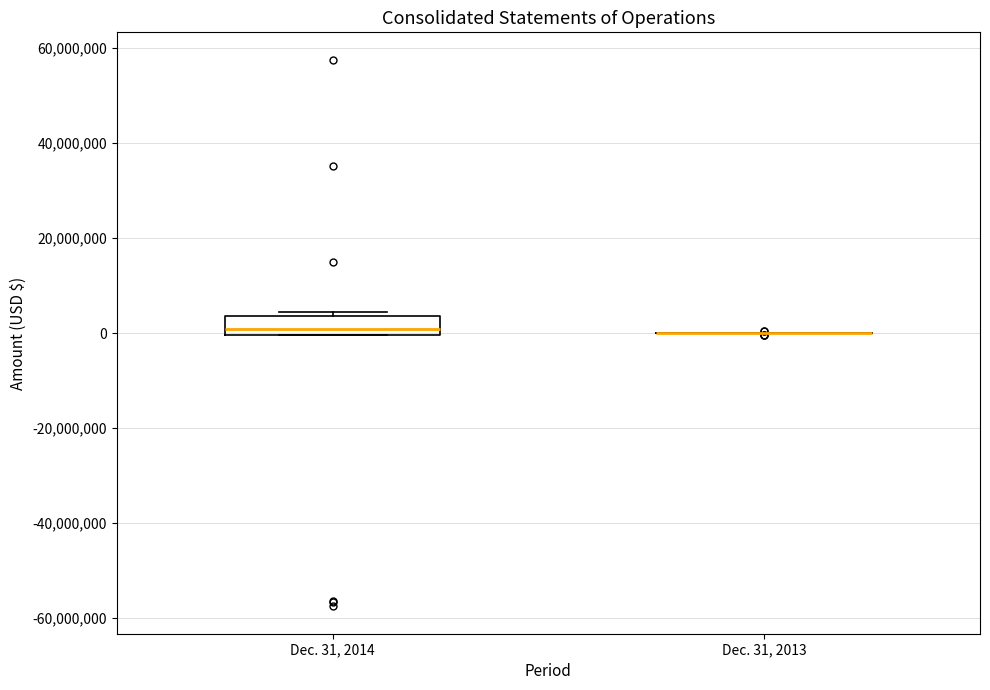

Reading left to right, read every box against the y-axis: the position of its median line, the range the box covers, and the ends of its whiskers. The values are not printed on the chart, so give them approximately, as read against the axis.

Dec. 31, 2014: median 0 (just above the box's lower edge), box 0 to 4000000, whiskers 0 to 4000000 (just above the box's upper edge)
Dec. 31, 2013: box collapsed to a line at 0, whiskers 0 to 0